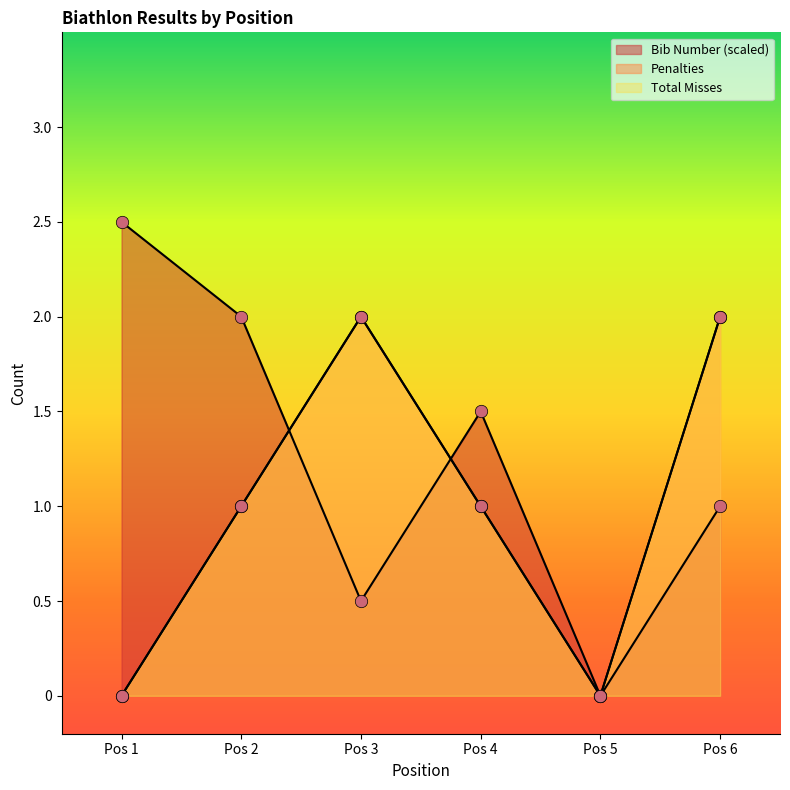

What is the total value across all series at Pos 6?

5.0